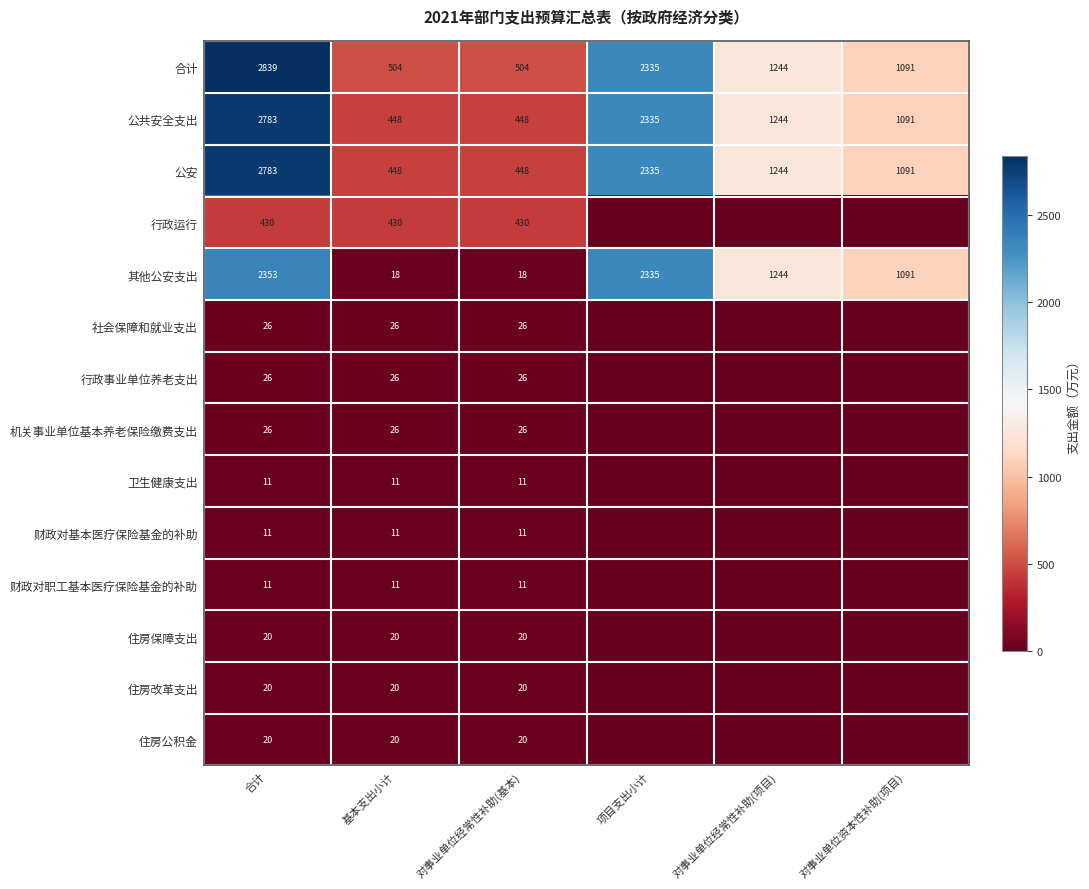

What is the average value of the 公安 series?

1392